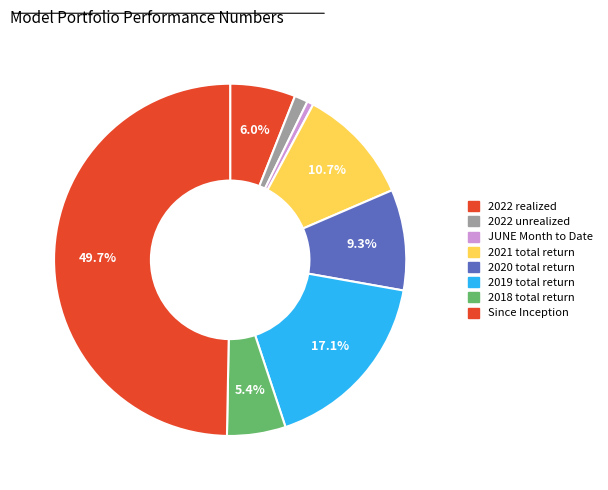

Is 2021 total return the majority of the pie?

No